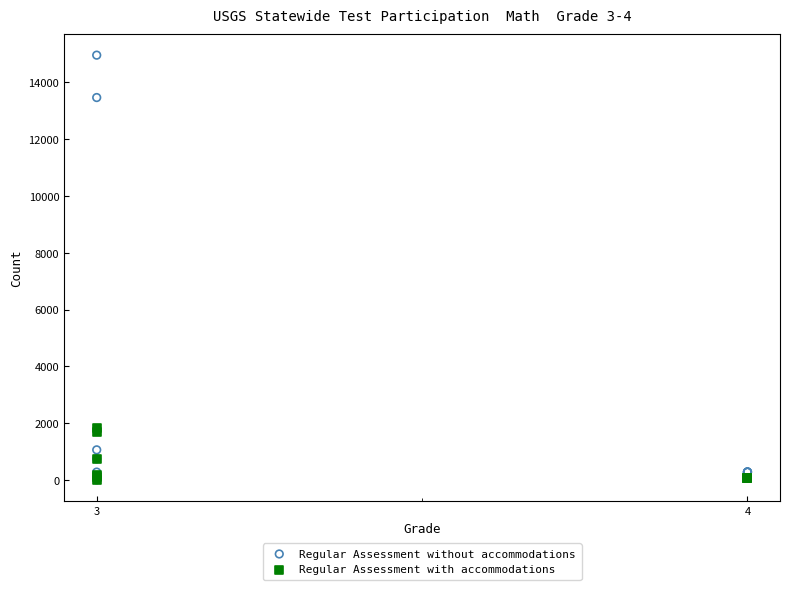

Which series contains the highest Y value?

Regular Assessment without accommodations